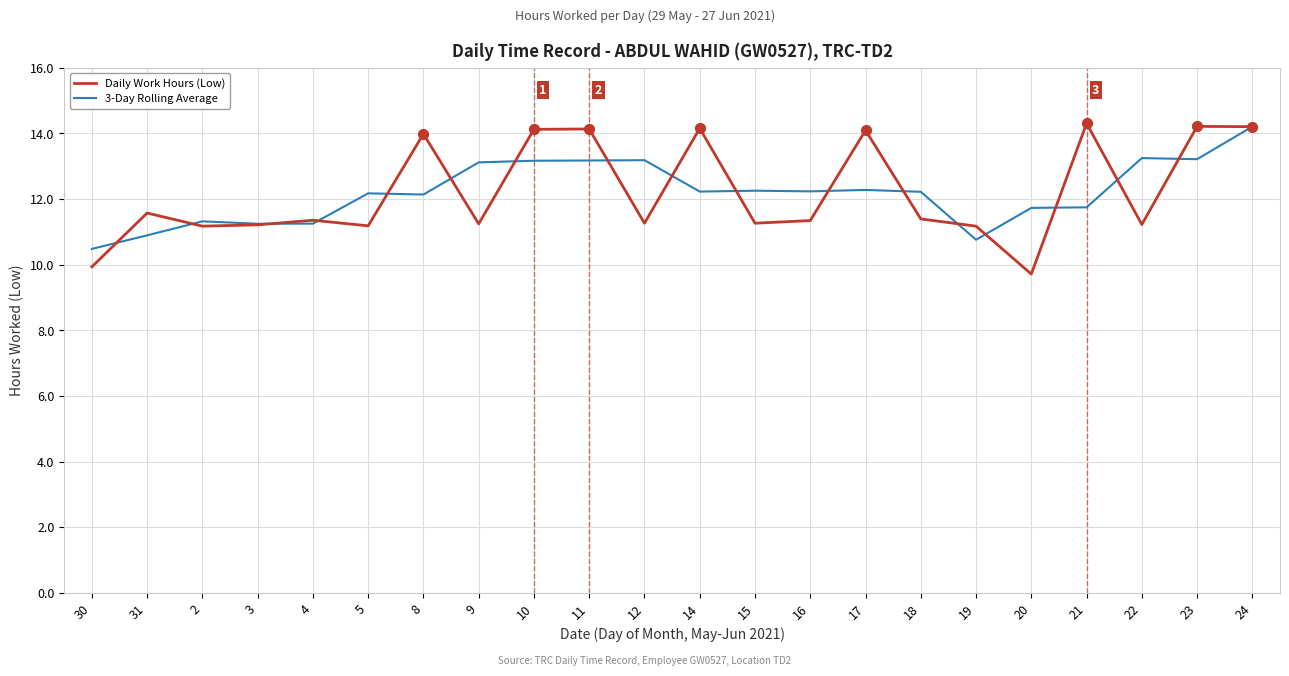

At which category is the sum across all series the highest?

24